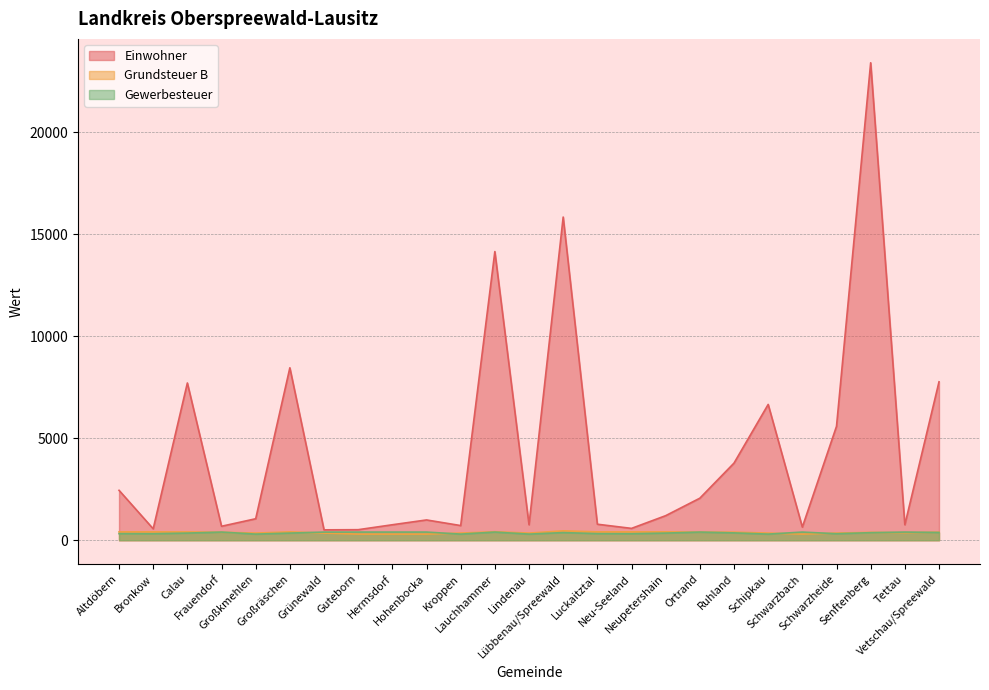

What is the difference between the maximum and minimum values in the Gewerbesteuer series?

100